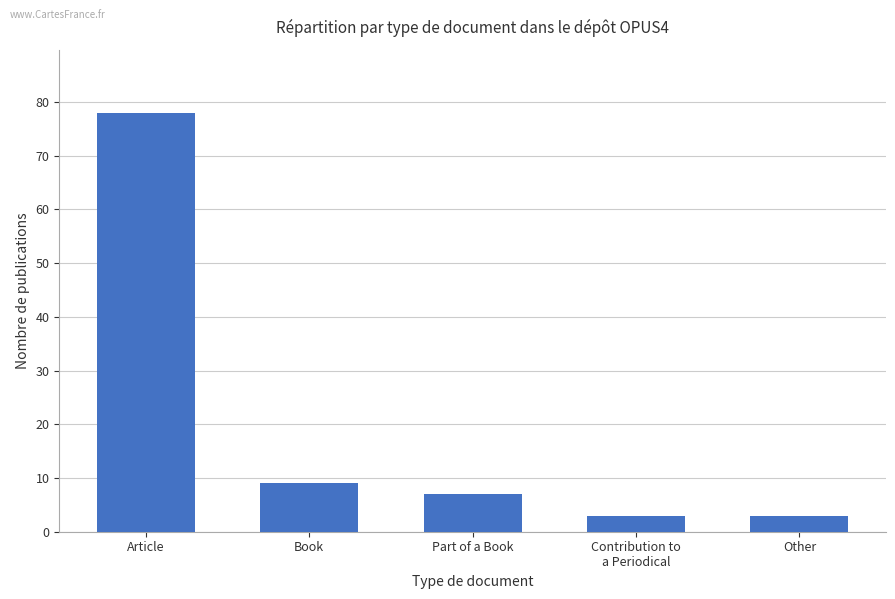

Between Article and Contribution to
a Periodical, which is larger?

Article